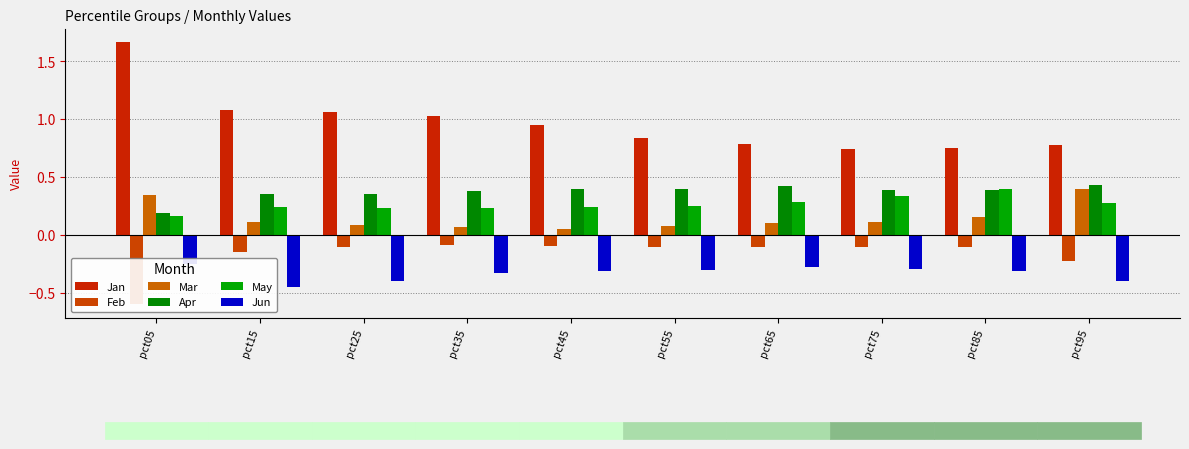

Which series has the largest total across all categories?

Jan